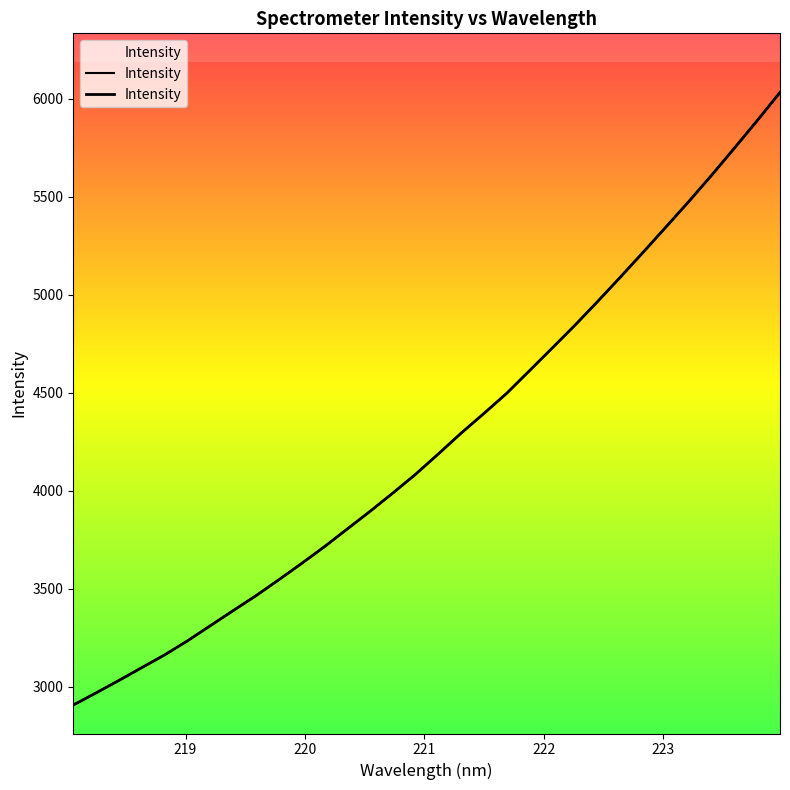

What is the smallest value displayed?

2906.9